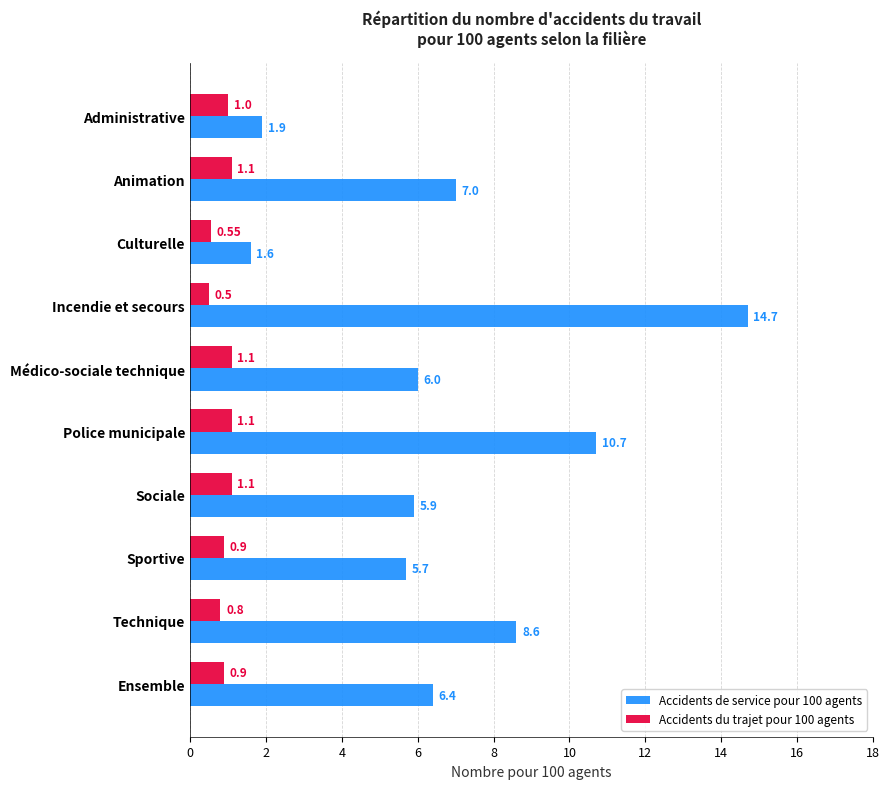

What is the difference between the maximum and second lowest values in the Accidents de service pour 100 agents series?

12.8